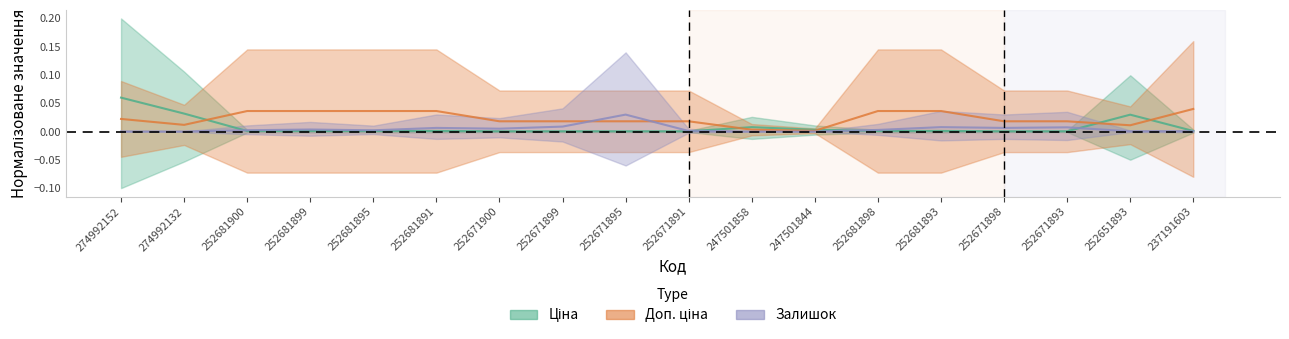

Does the chart have visible grid lines?

No